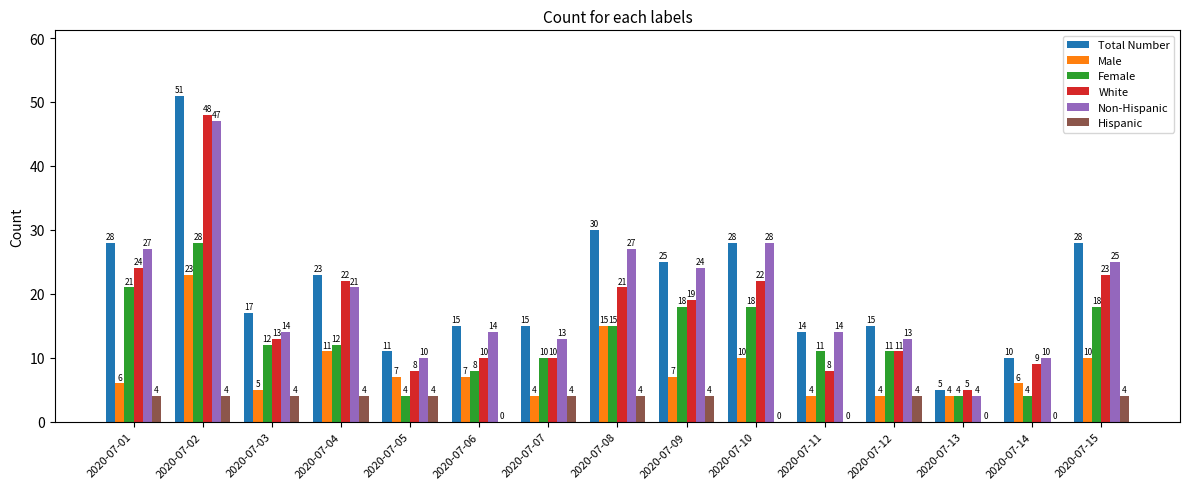

What is the difference between the Total Number values at 2020-07-06 and 2020-07-14?

5